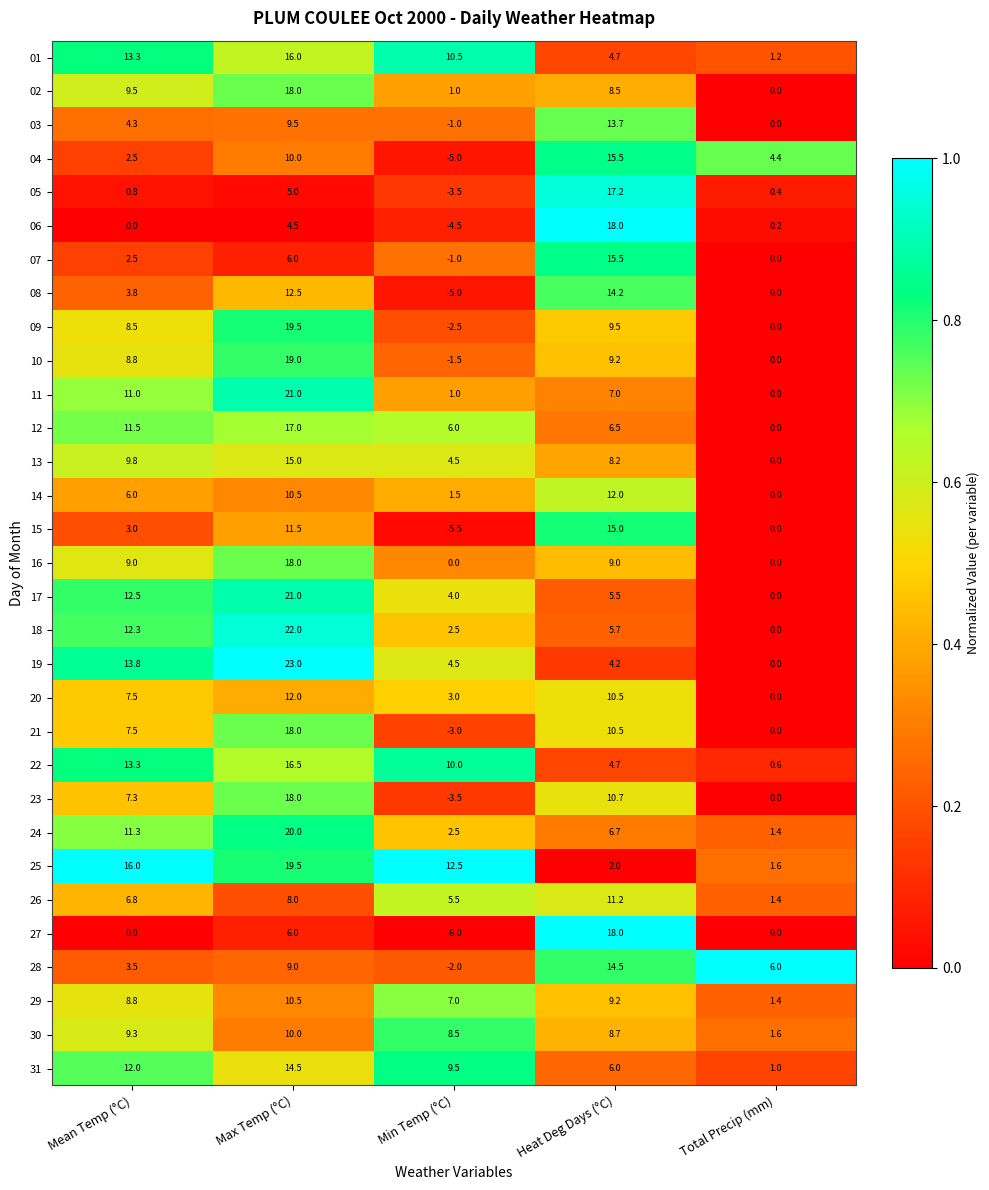

List the labels in order of 11 value, smallest first.

Total Precip (mm), Min Temp (°C), Heat Deg Days (°C), Mean Temp (°C), Max Temp (°C)